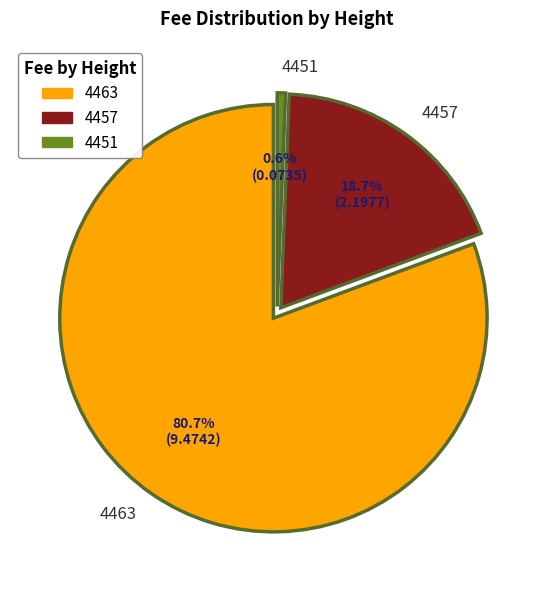

What is the change in value from 4457 to 4451?

-2.1